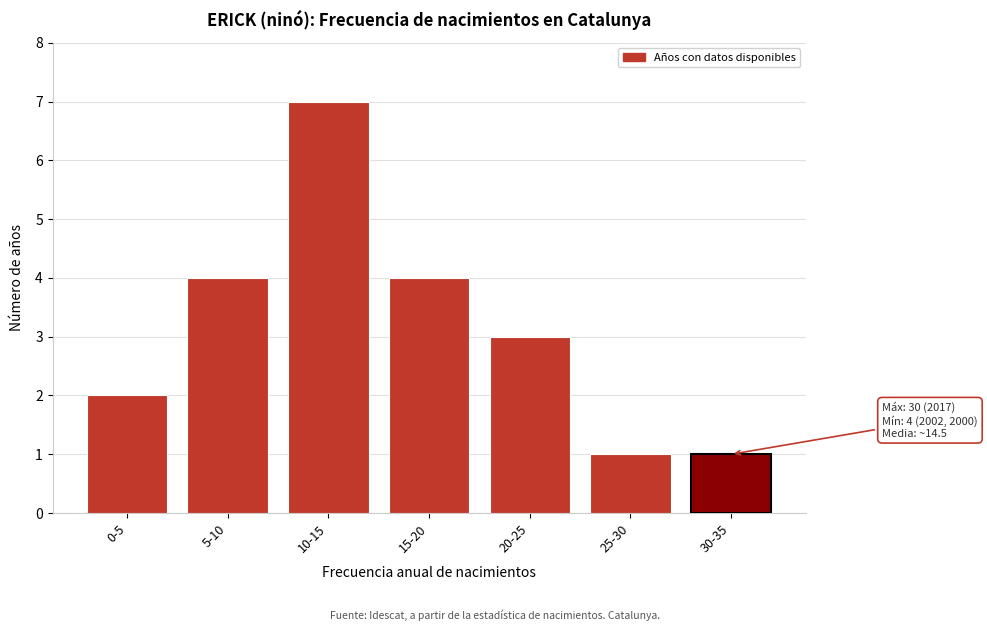

Reading right to left, list all the values displayed in this chart.

30-35=1	25-30=1	20-25=3	15-20=4	10-15=7	5-10=4	0-5=2